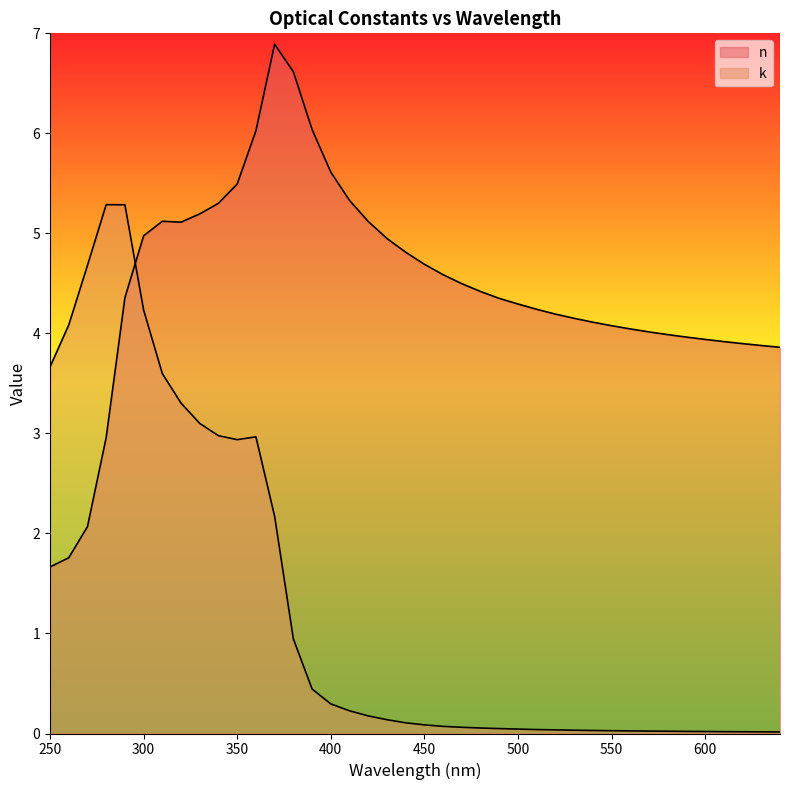

What are all the series names shown in the legend?

n, k